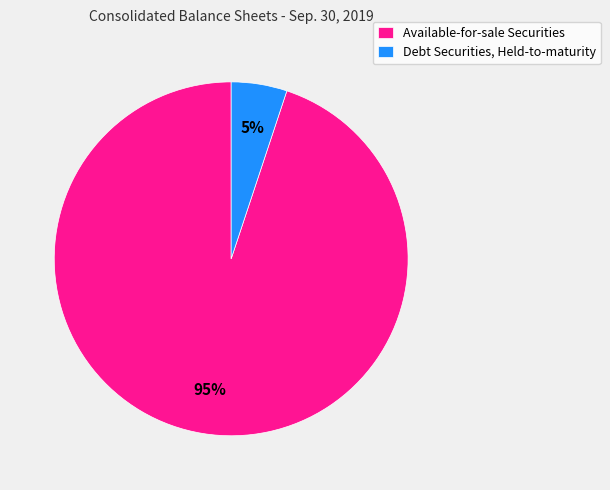

Combined, do Debt Securities, Held-to-maturity and Available-for-sale Securities account for over 50%?

Yes